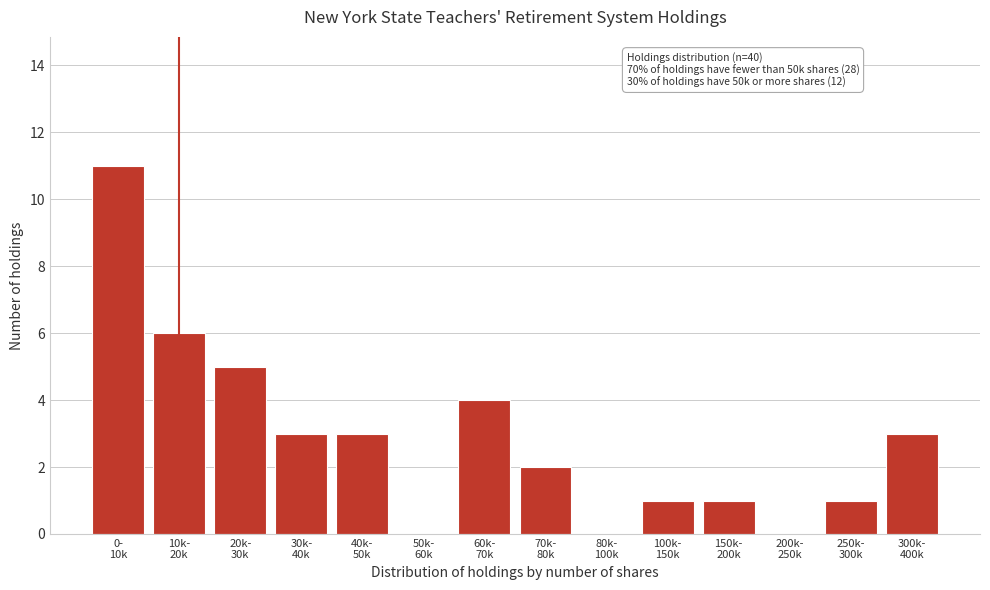

What is the greatest value displayed?

11